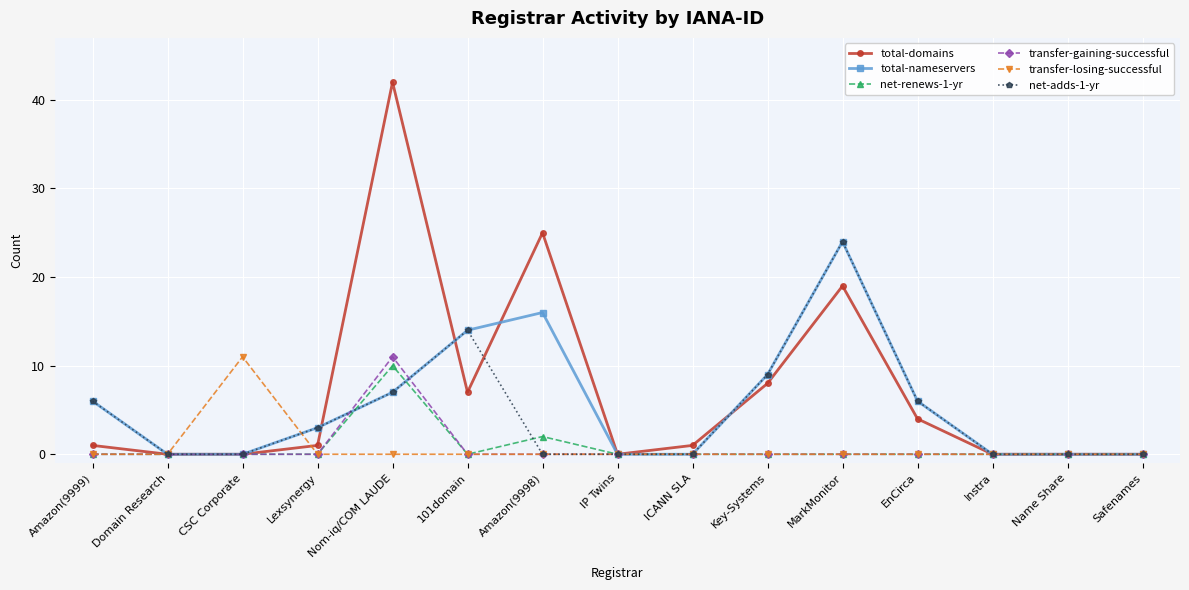

True or false: net-adds-1-yr has a value of 9 at EnCirca.

False